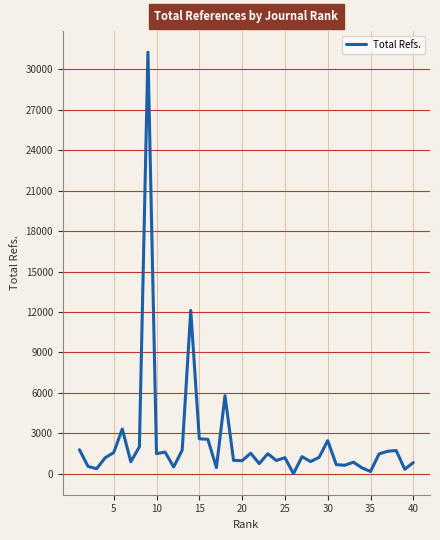

What is the difference between the maximum and minimum values?

31285